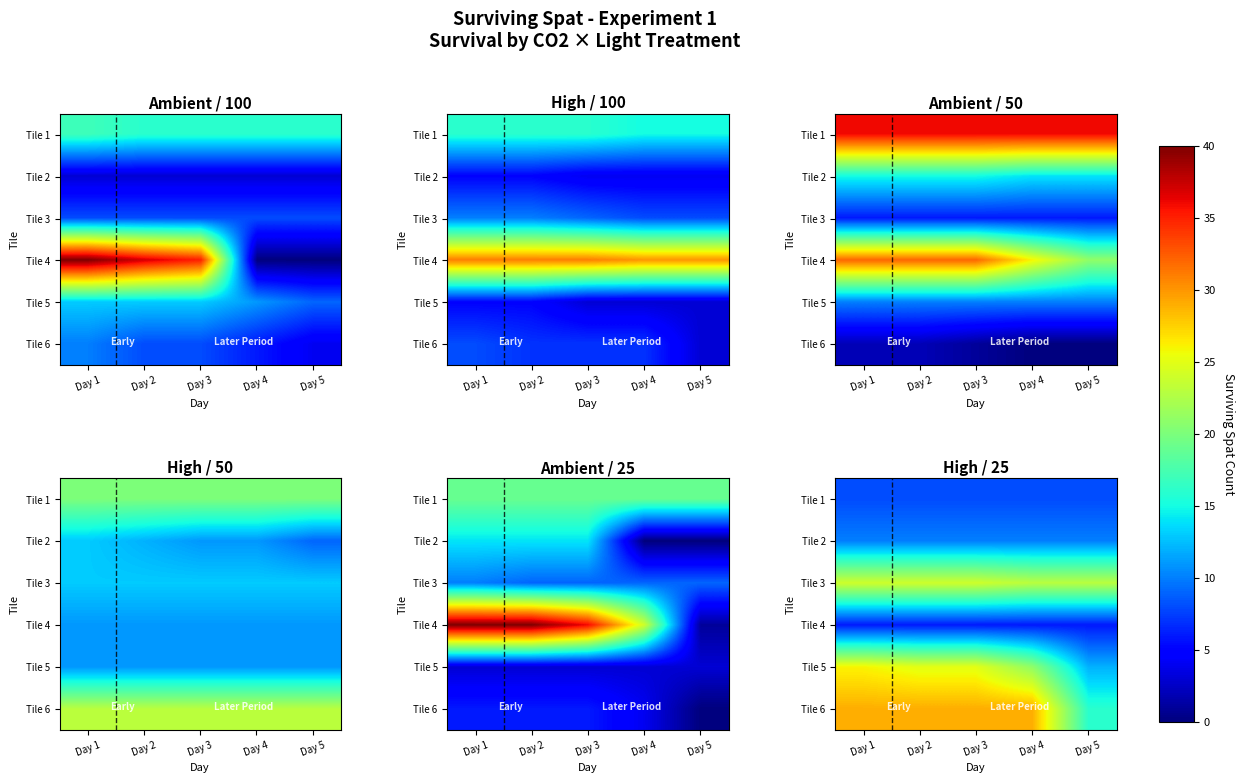

List the series in order of their peak value, lowest first.

Tile 4, Tile 1, Tile 2, Tile 3, Tile 5, Tile 6